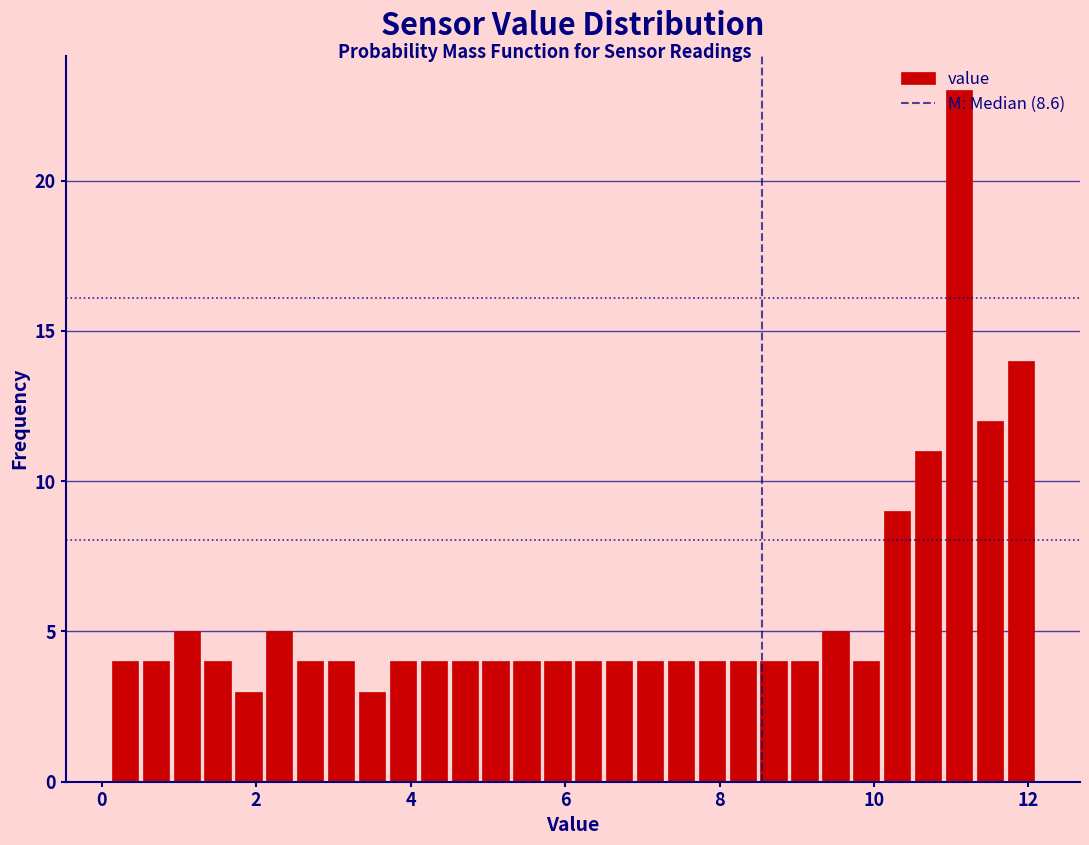

Read against the x-axis, roughly where is the centre of the tallest bar?

11.2